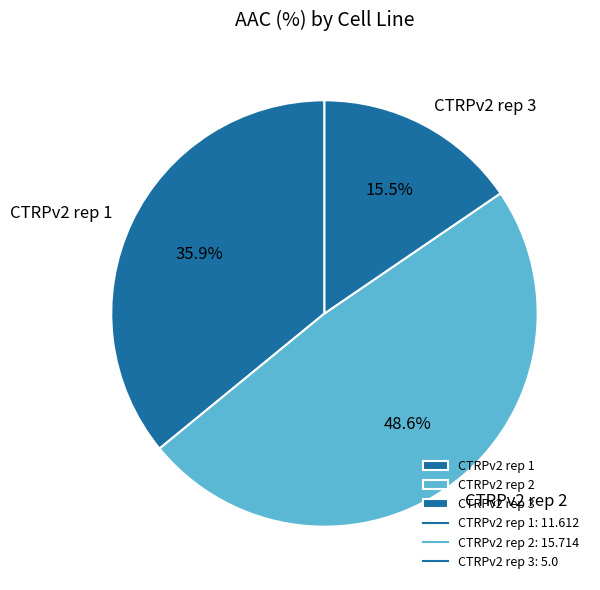

To the nearest percent, what portion does CTRPv2 rep 1 represent?

36%